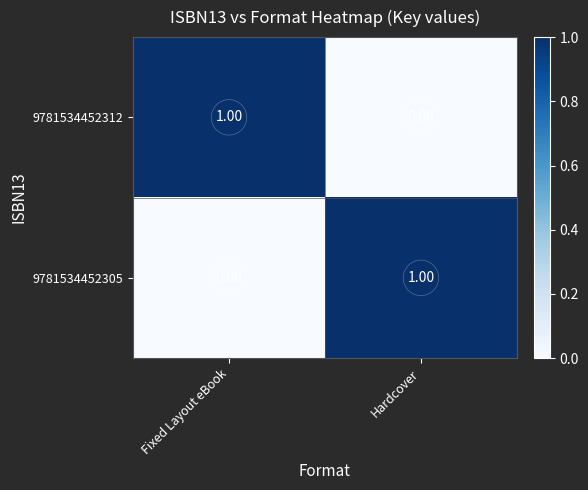

At how many categories does at least one series exceed 0?

2